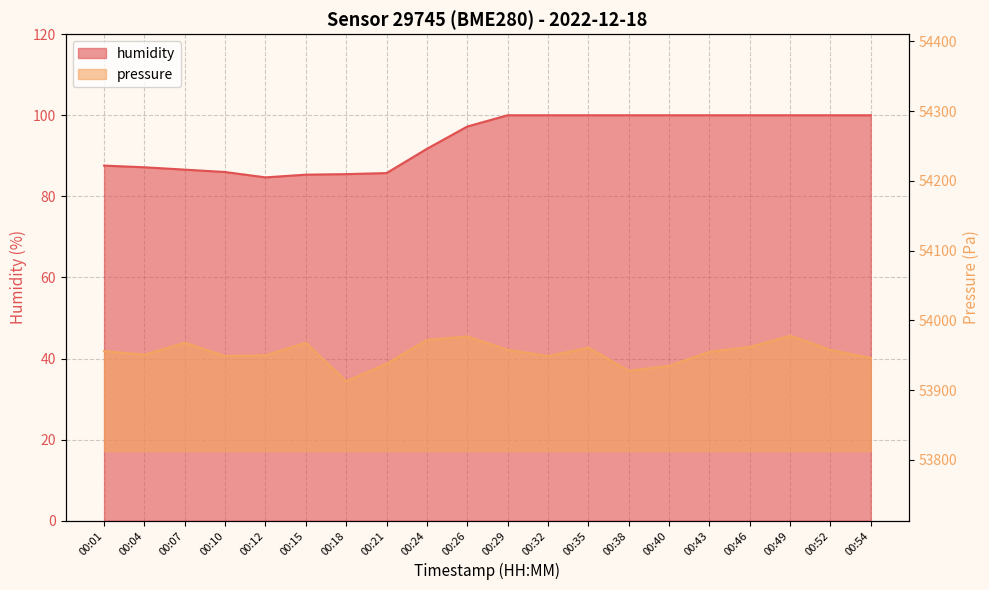

At which category does pressure reach its first local valley?

00:04